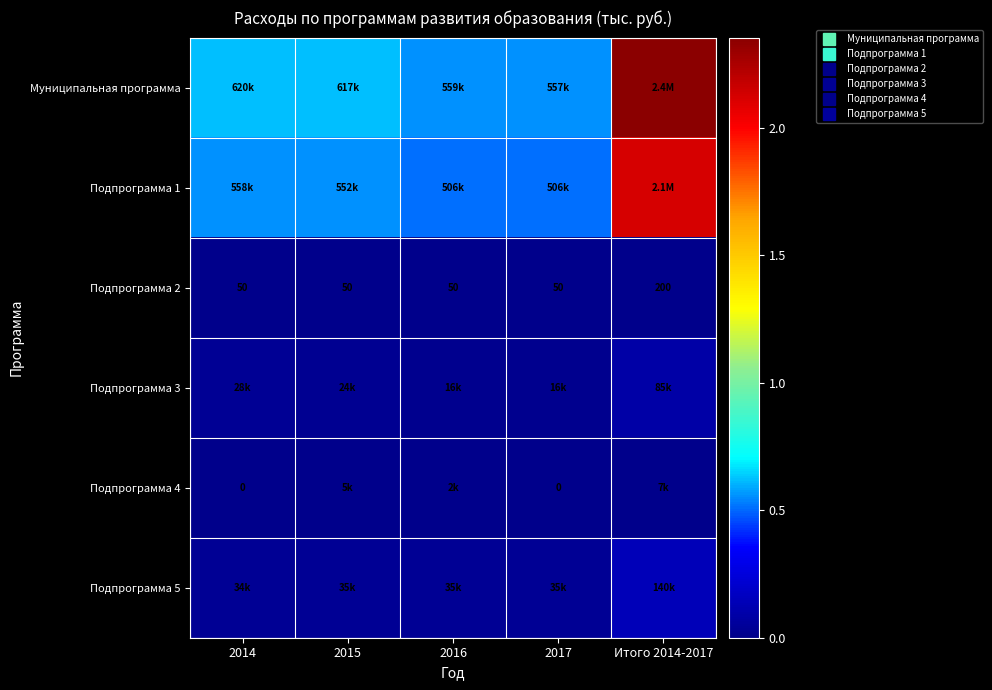

Is it true that Подпрограмма 2 equals 200.0 at Итого 2014-2017?

True